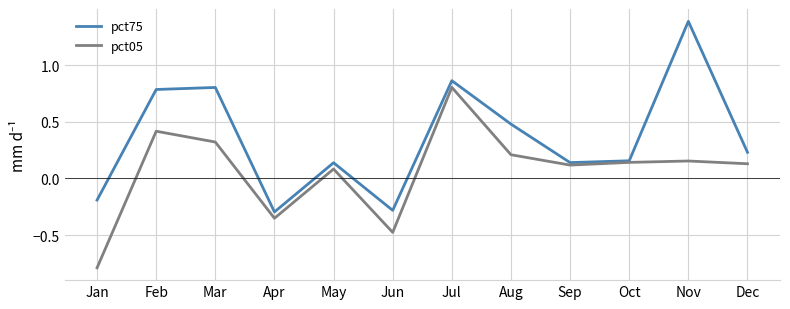

True or false: pct75 has a value of 1.4 at Nov.

True